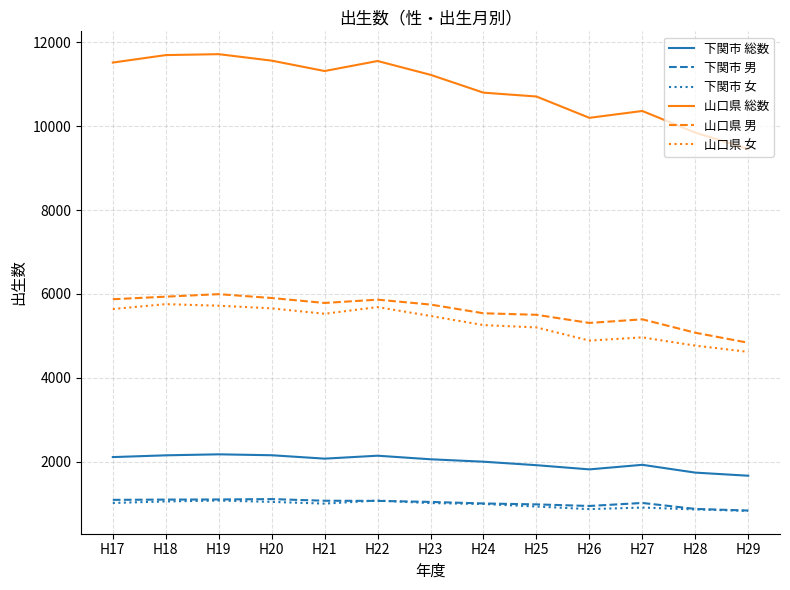

What is the spread (max minus min) of values at H21?

10309